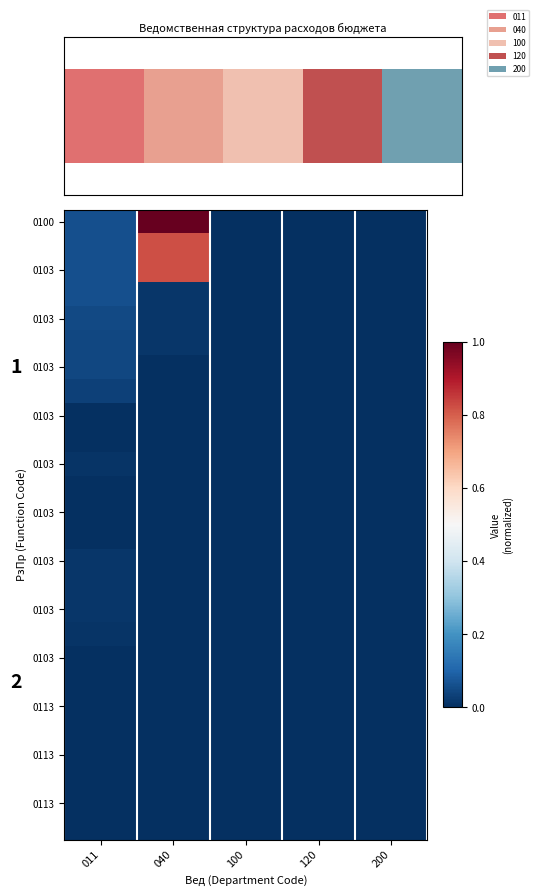

At which category is the sum across all series the highest?

040